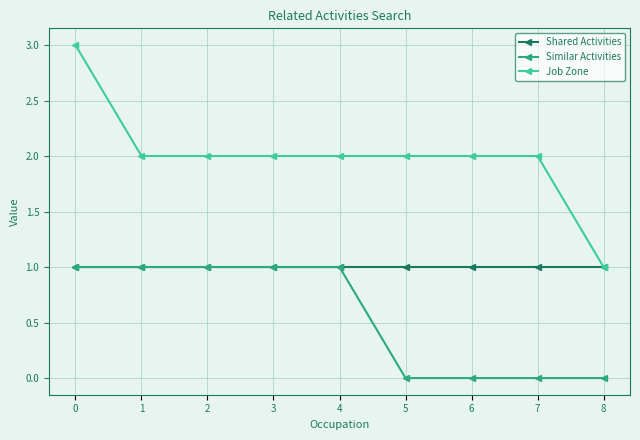

What is the greatest value displayed?

3